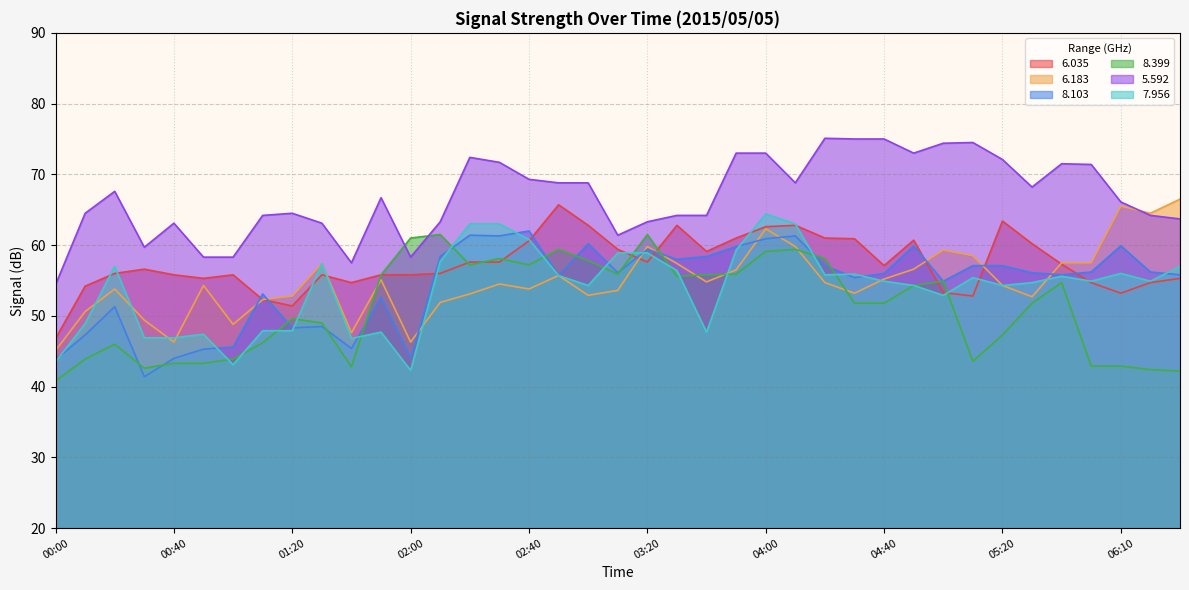

What is the average value of the   8.103 series?

54.4